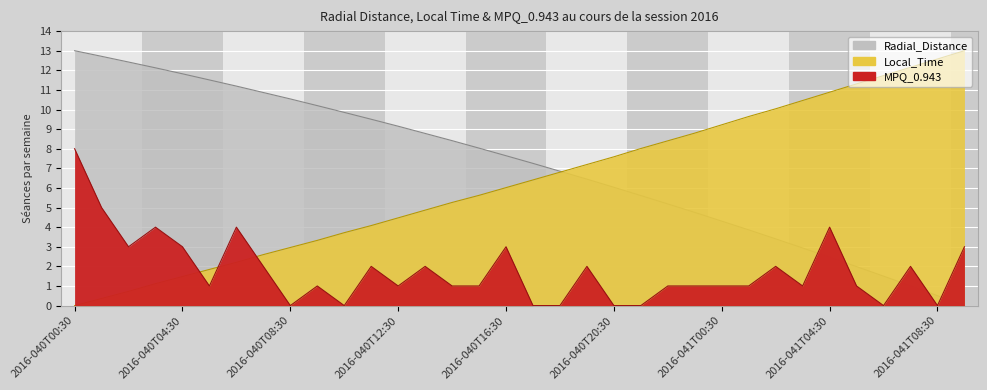

What is the value of the Radial_Distance point at the 28th from the left?

2.9